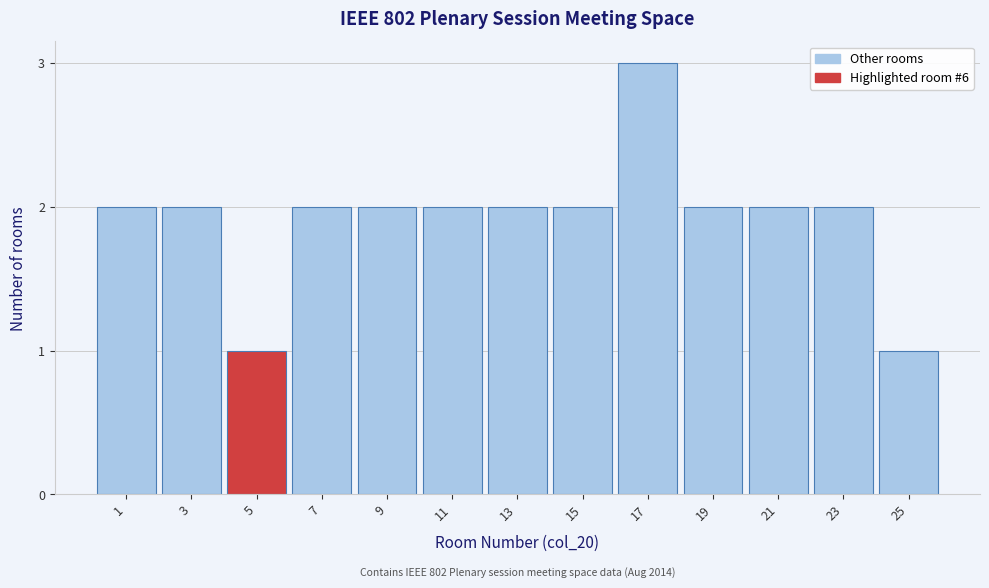

Reading left to right, transcribe all the data shown in this chart.

1=2	3=2	5=1	7=2	9=2	11=2	13=2	15=2	17=3	19=2	21=2	23=2	25=1